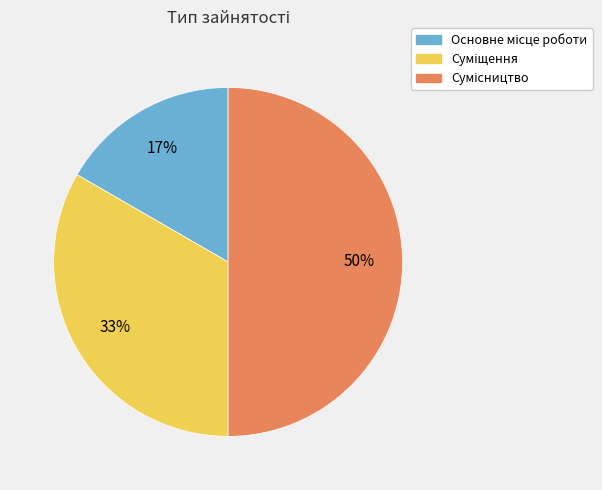

To the nearest percent, what is the average slice percentage?

33%